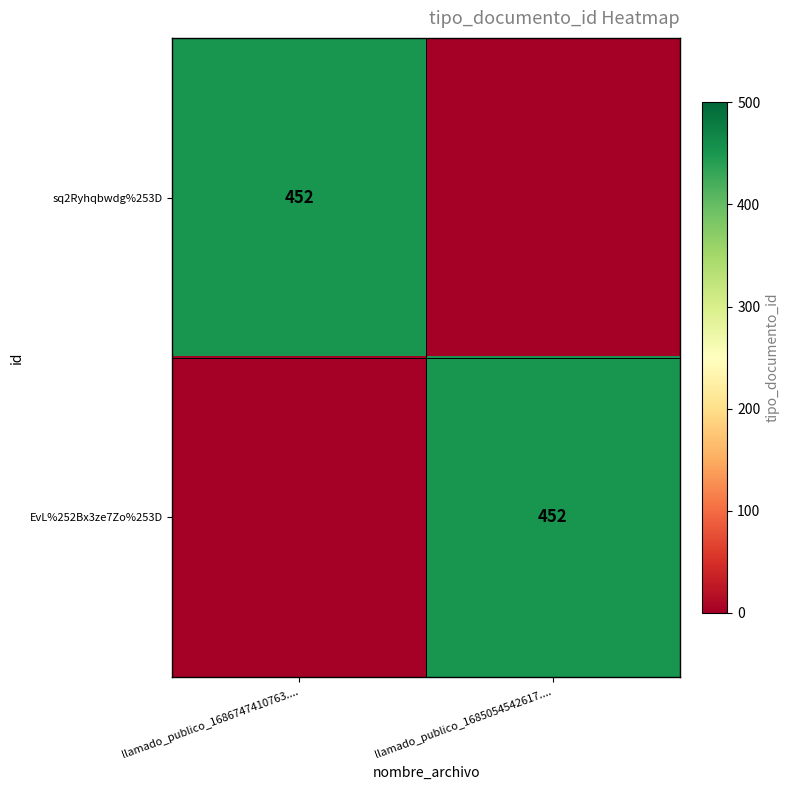

At which category is the sum across all series the highest?

llamado_publico_1686747410763....